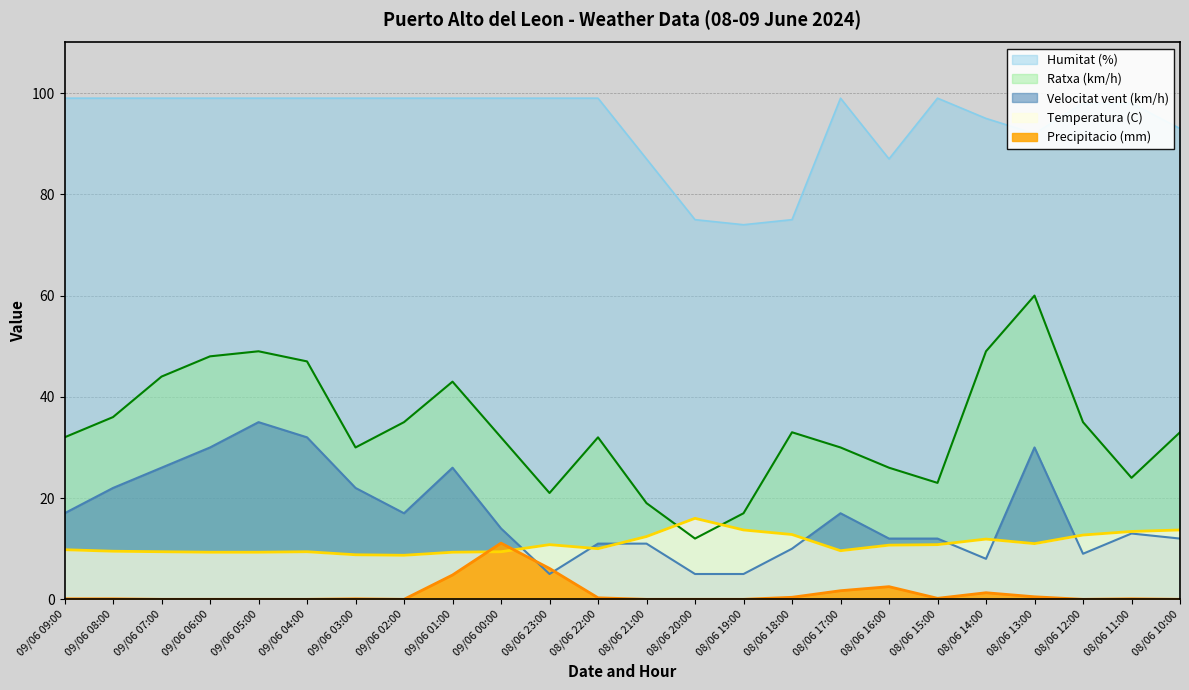

What is the value of the Temperatura (C) point at the 21st from the left?

11.0